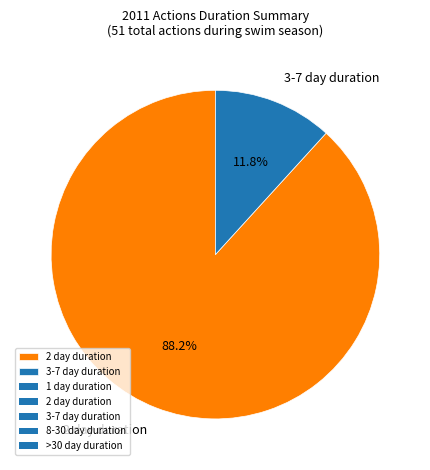

Combined, do 3-7 day duration and 2 day duration account for over 50%?

Yes